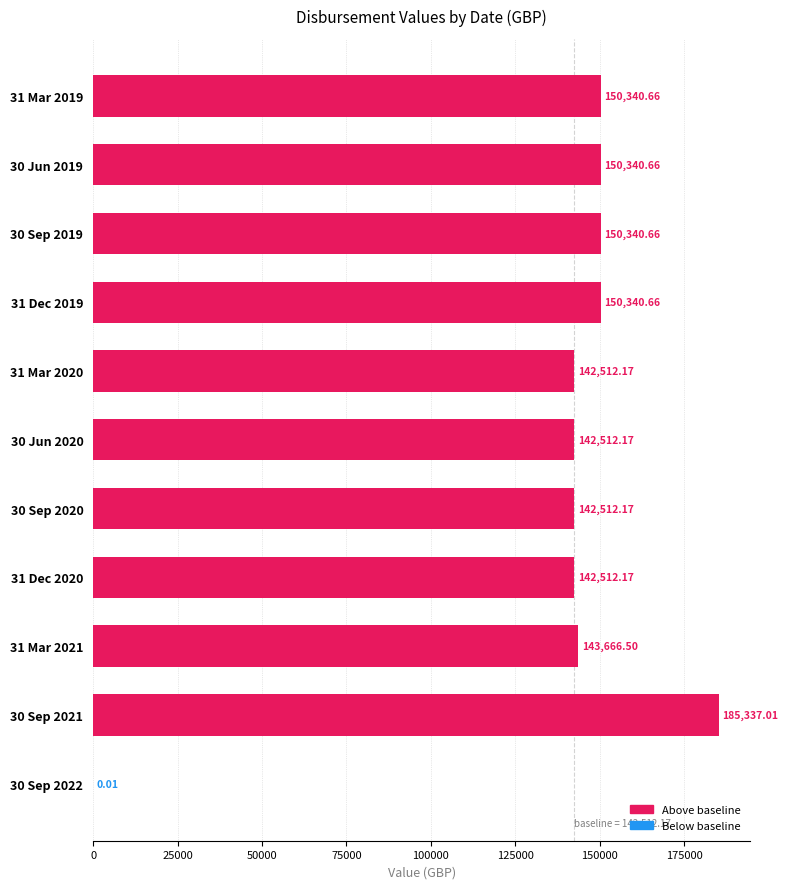

What is the change in value from 31 Mar 2020 to 30 Sep 2022?

-142512.2